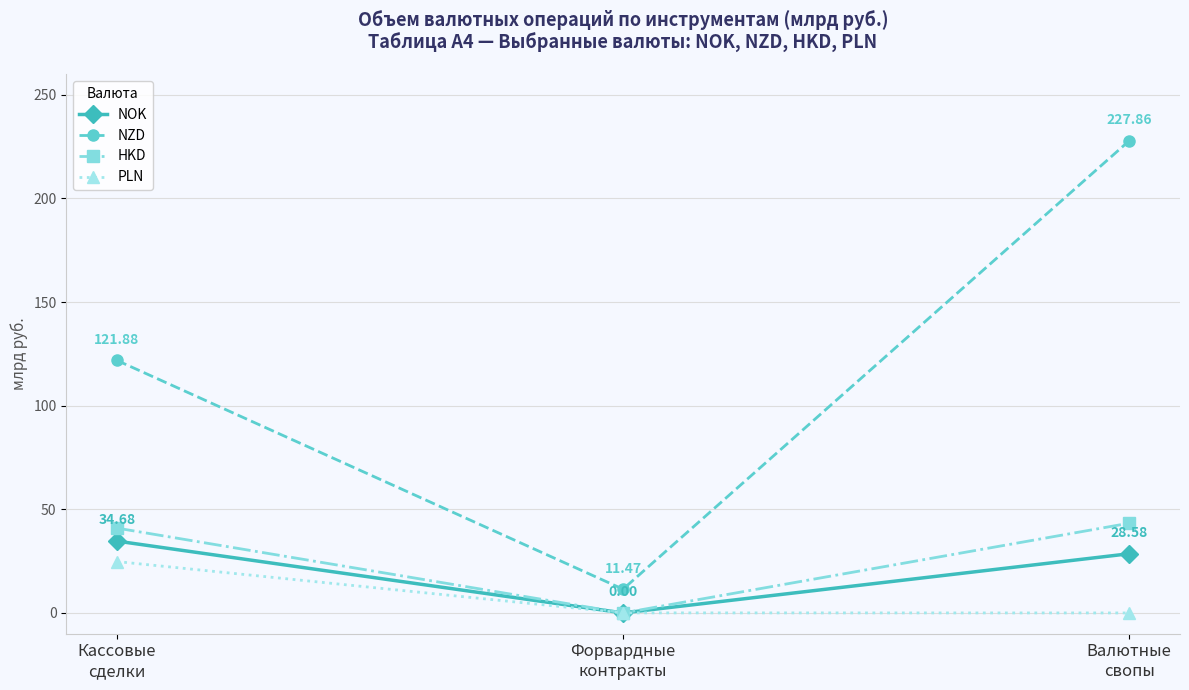

At how many categories does at least one series exceed 106?

2